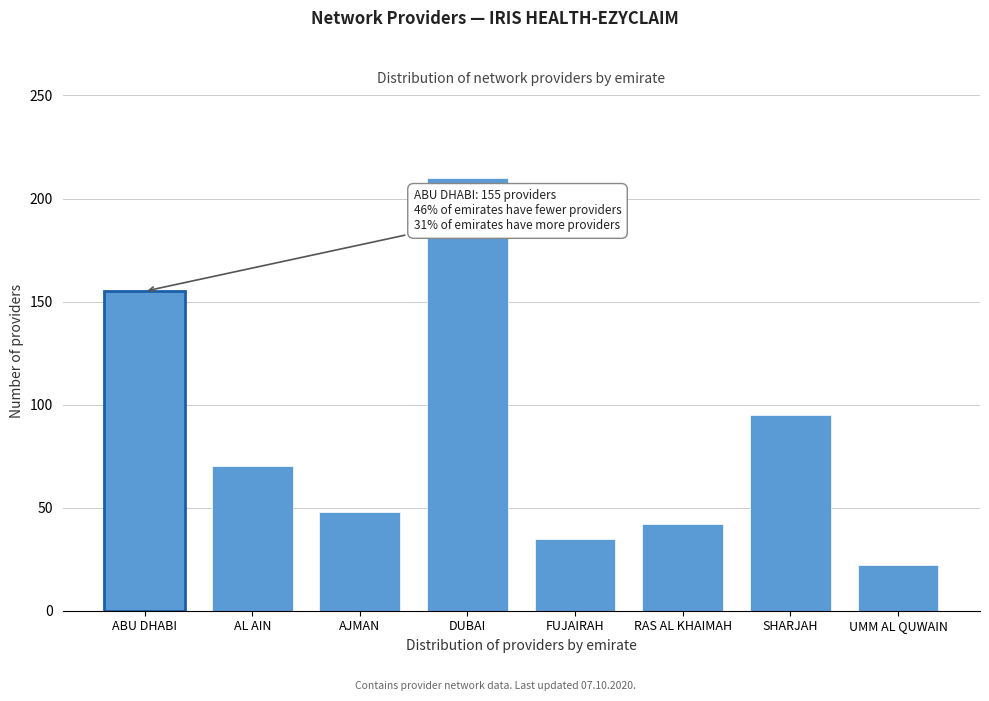

Reading left to right, what are all the values shown in this chart?

155	70	48	210	35	42	95	22